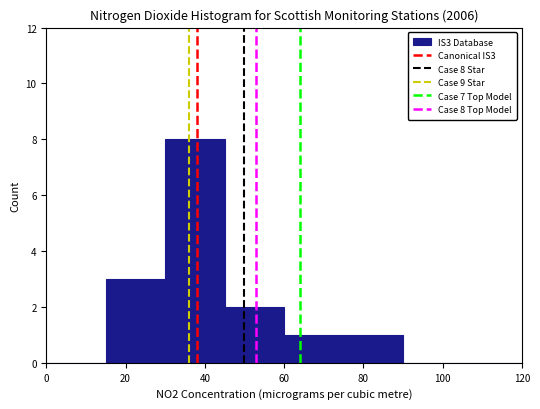

Which range on the x-axis has the tallest bar?

30 to 45